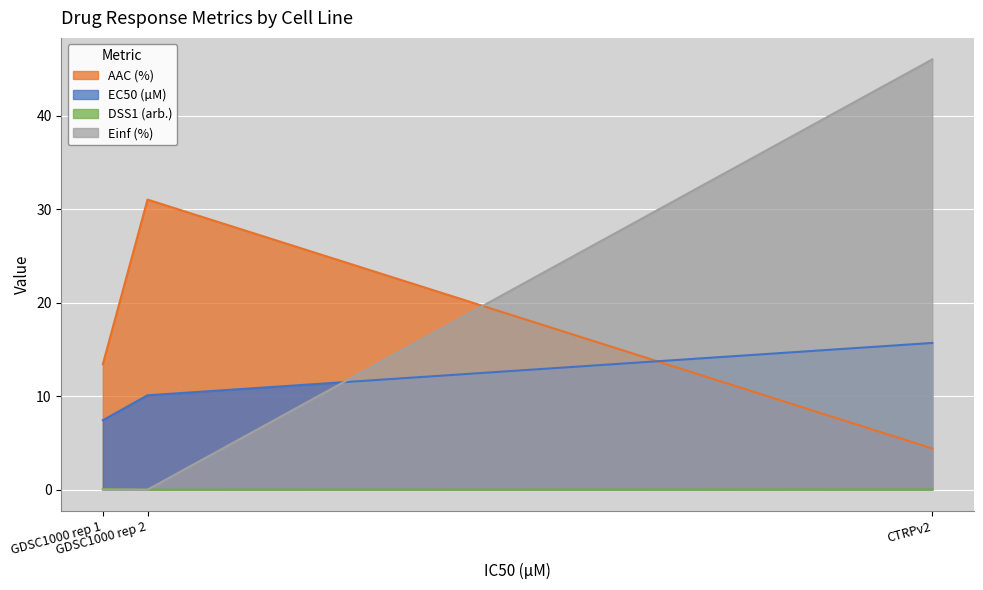

Count the number of categories in the chart.

3